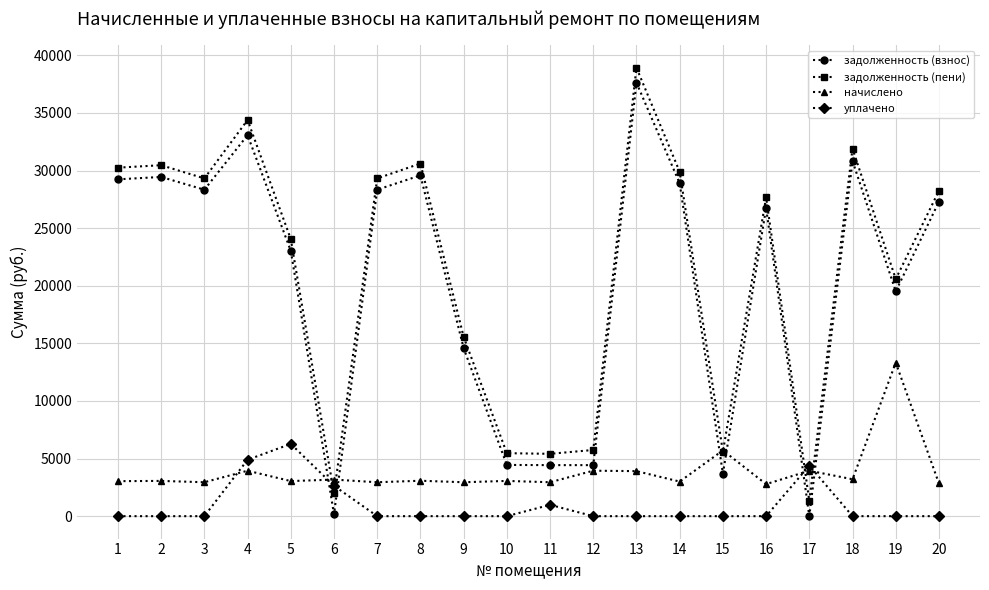

True or false: задолженность (пени) and задолженность (взнос) intersect in this chart.

False